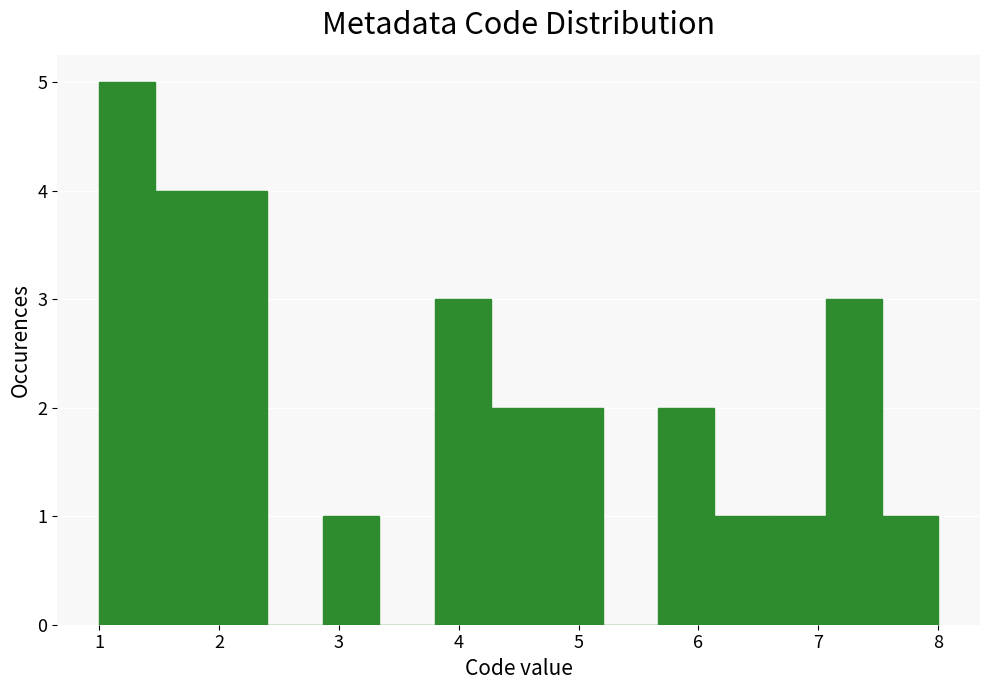

What is the height of the bar covering 4.7 to 5.2 on the x-axis? Neither the bar edges nor the heights are printed on the chart, so give them approximately, as read against the axes.

2